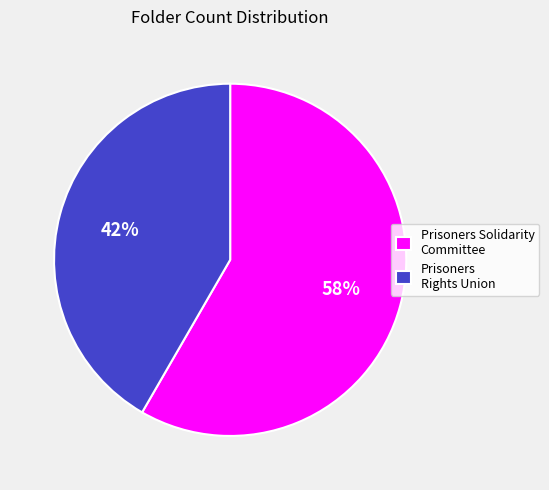

To the nearest percent, what is the average slice percentage?

50%